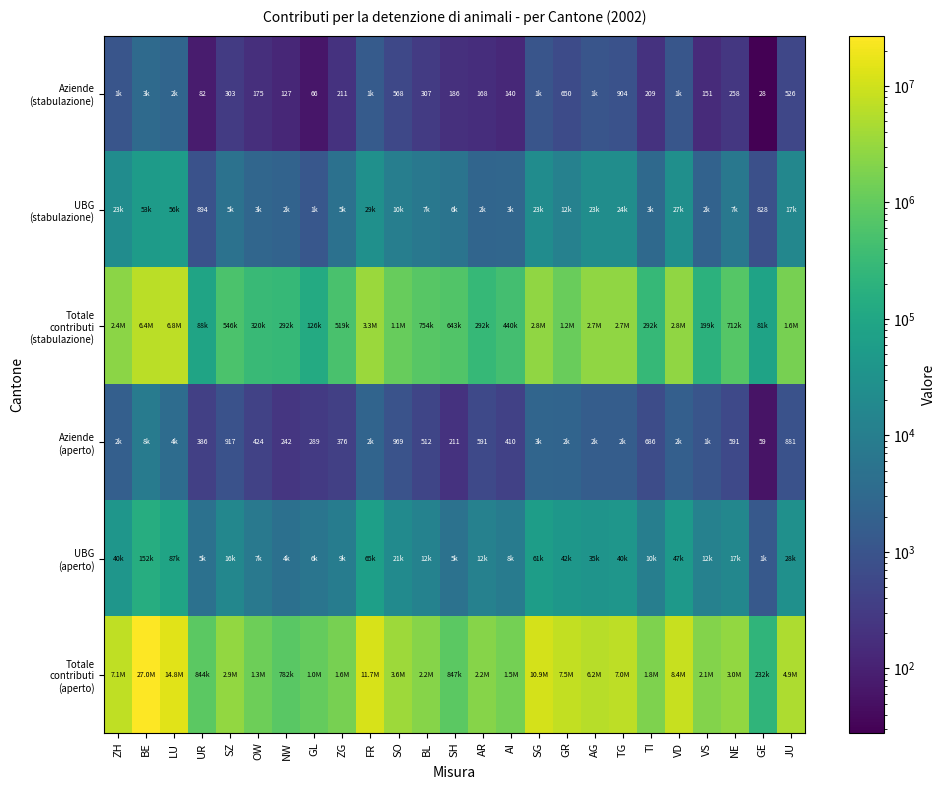

Which label corresponds to the smallest value in the chart?

GE